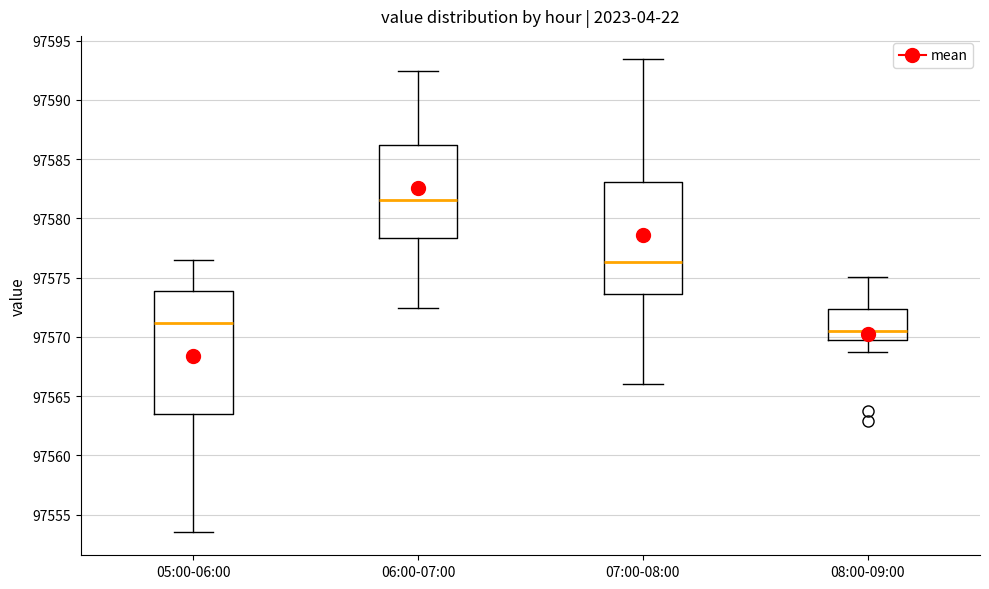

Where does the lower whisker of the box for 06:00-07:00 end on the y-axis? The values are not printed on the chart, so give them approximately, as read against the axis.

97572.5